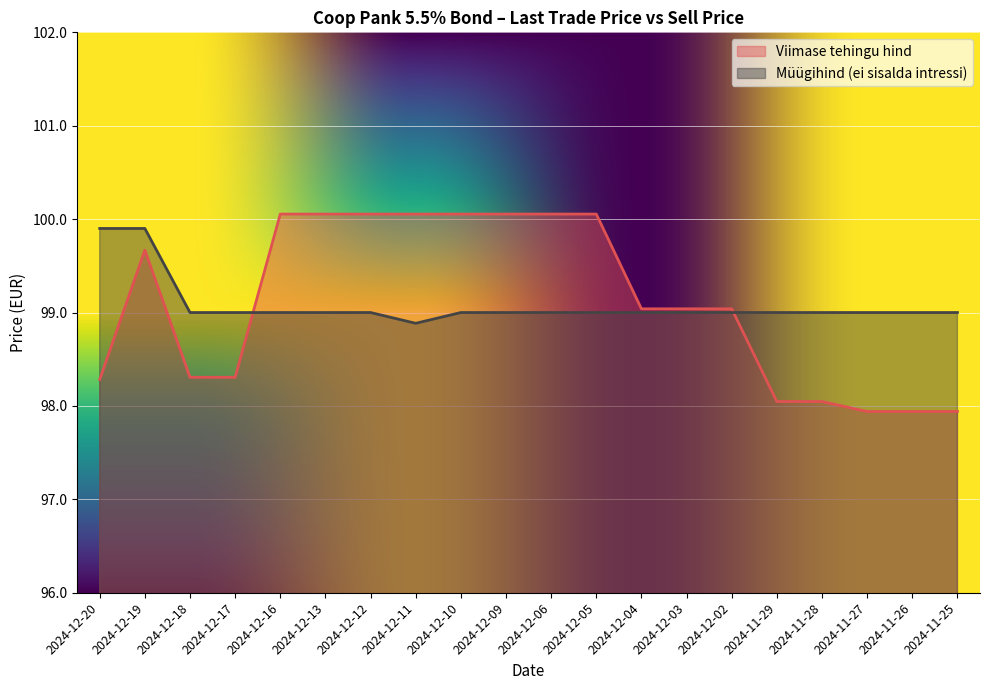

What is the value of the Müügihind (ei sisalda intressi) point at the 14th from the left?

99.0